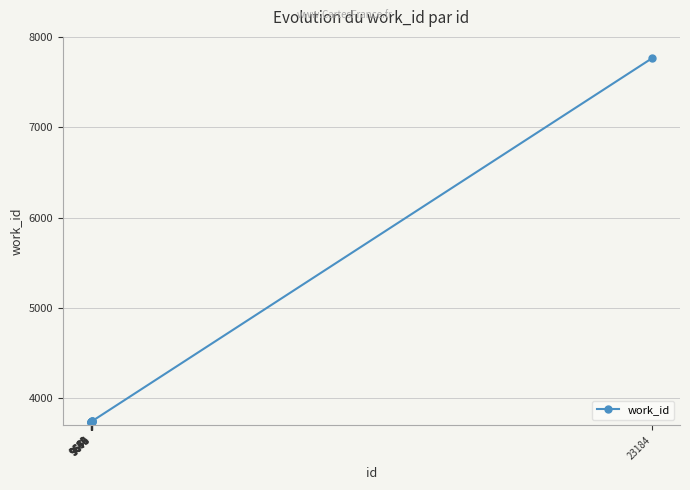

How many points are lower than both their immediate neighbors (excluding endpoints)?

1